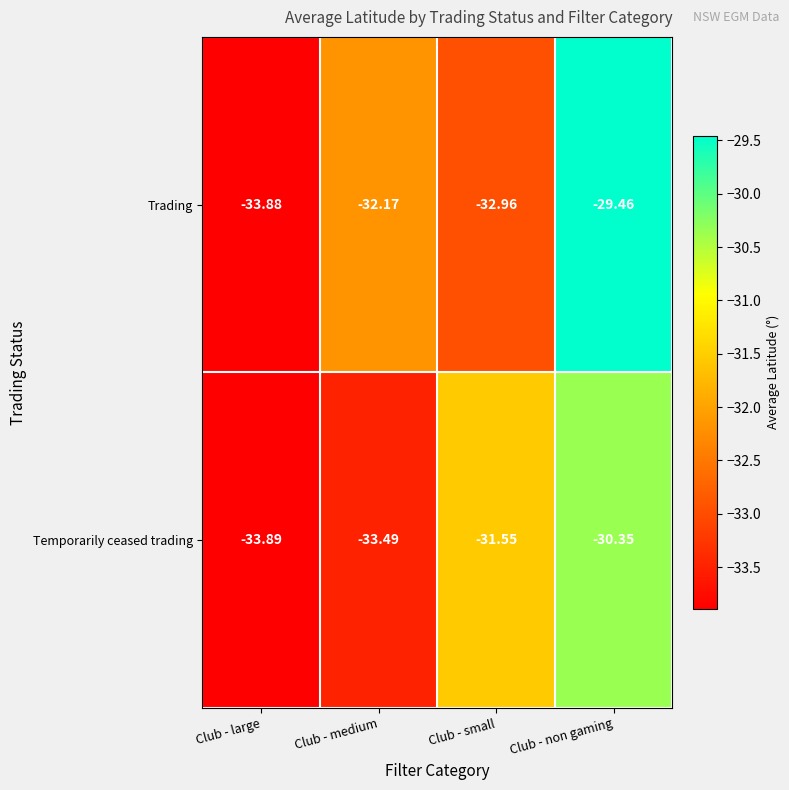

Which series has the largest range (max minus min)?

Trading